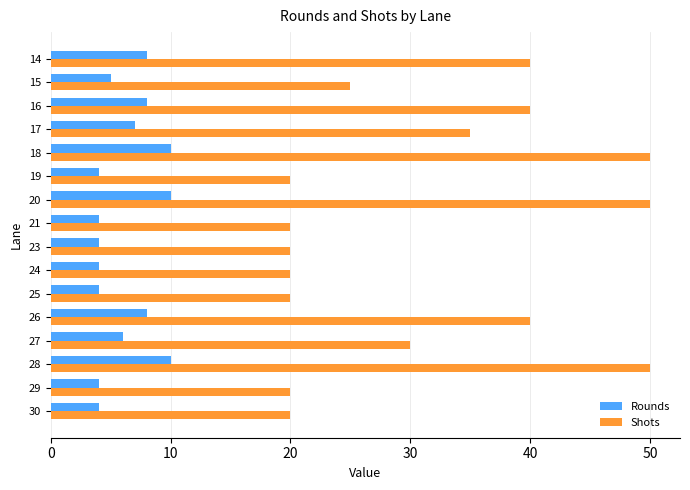

What is the average value of the Rounds series?

6